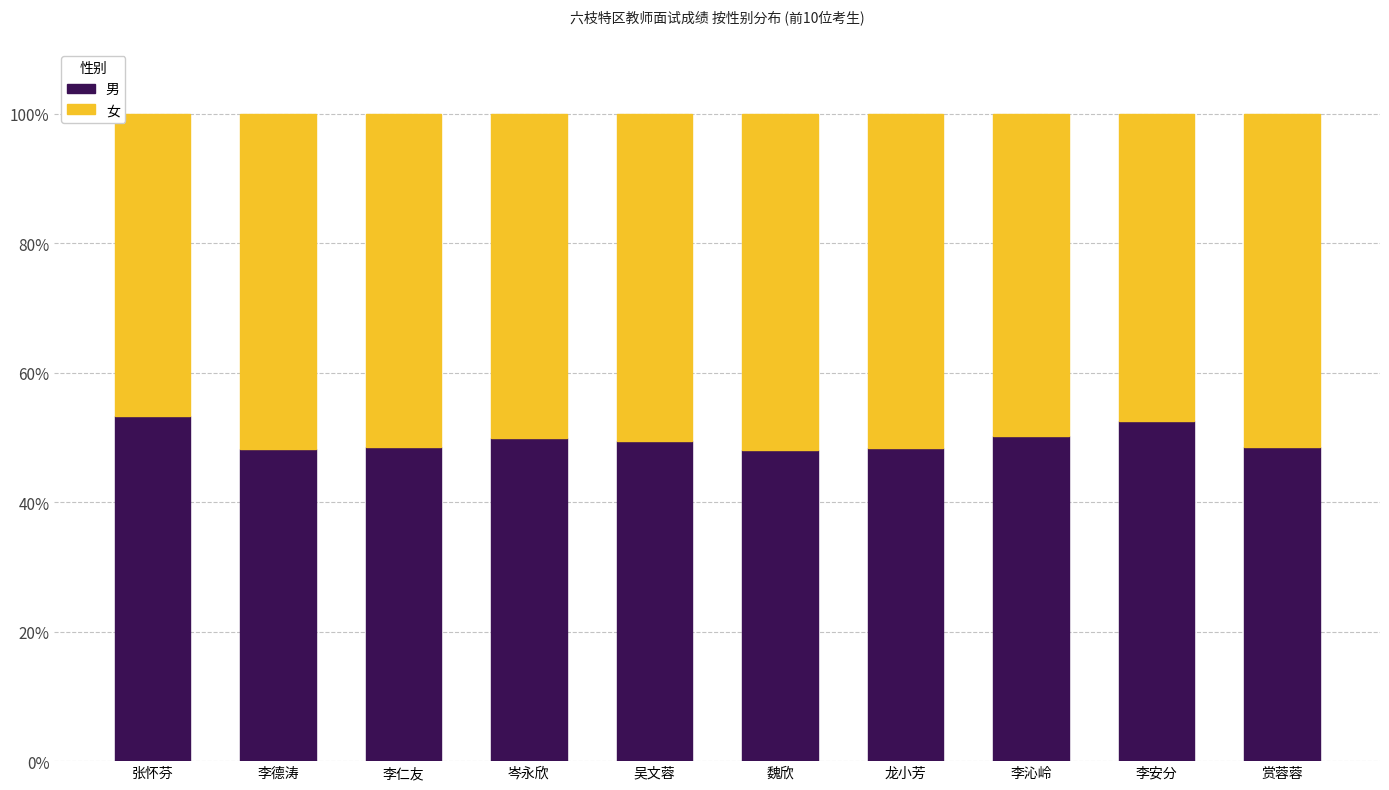

What is the difference between the 男 values at 岑永欣 and 李安分?

2.6